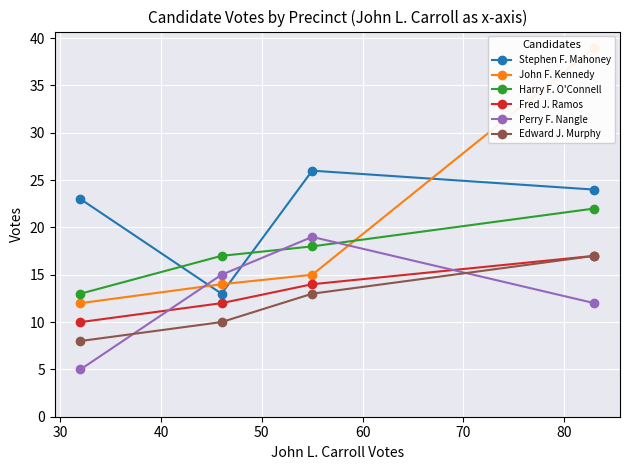

What is the maximum value for Harry F. O'Connell?

22